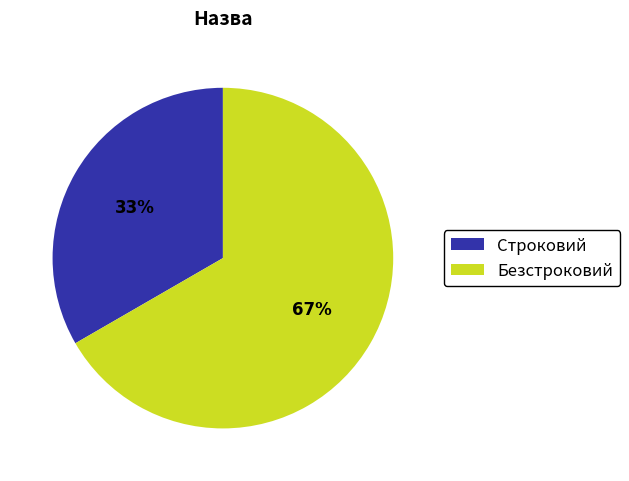

Count the number of slices in the pie.

2